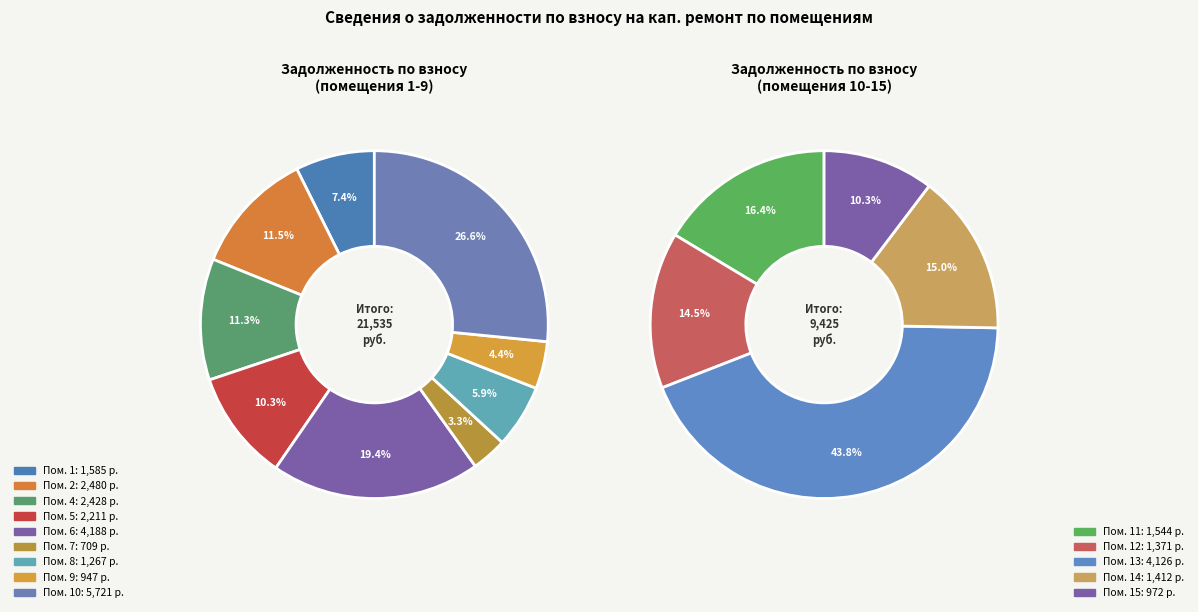

Is the sum of 8 and 10 greater than half?

No